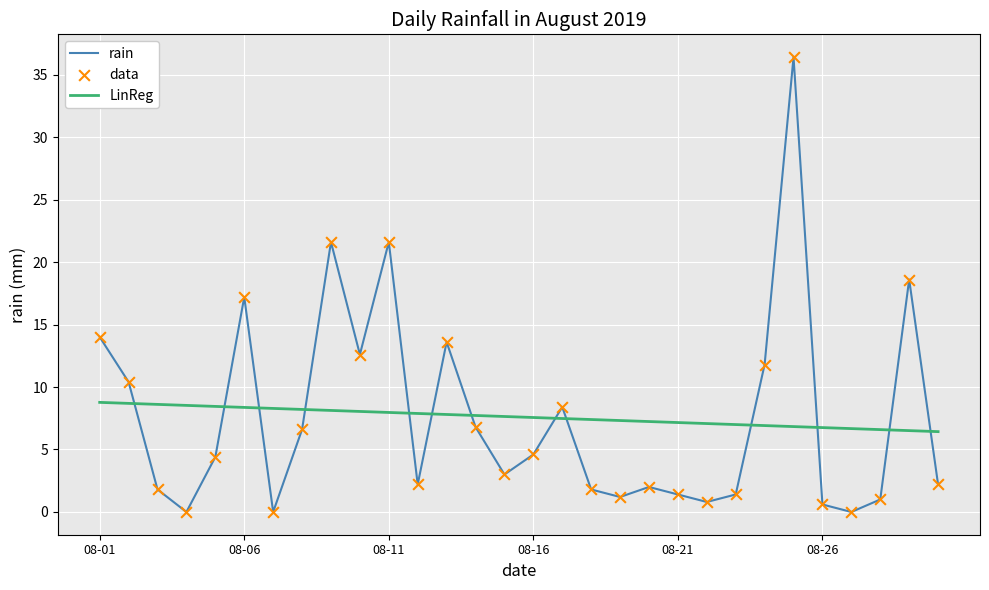

True or false: rain has a value of 17.2 at 08-06.

True